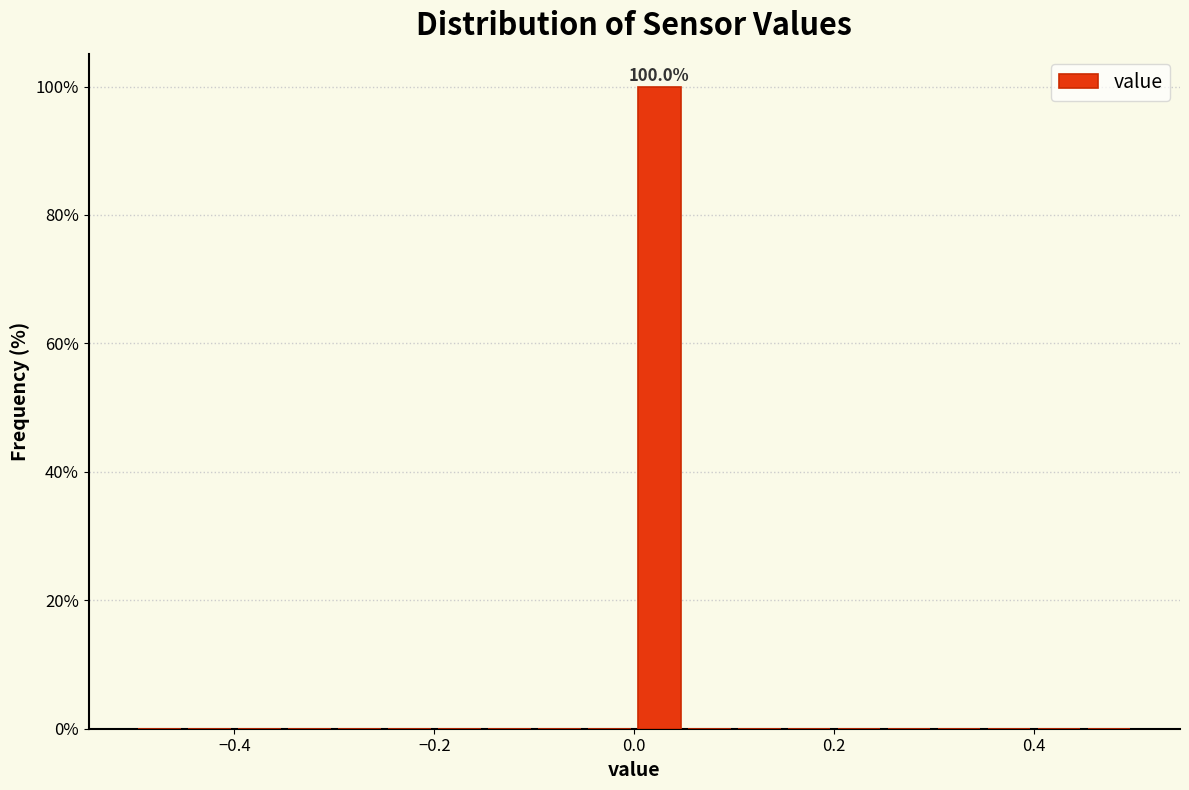

Read against the x-axis, roughly where is the centre of the tallest bar?

0.02